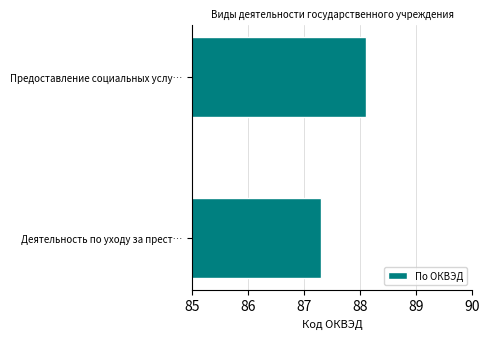

How many values are between 87 and 88?

1